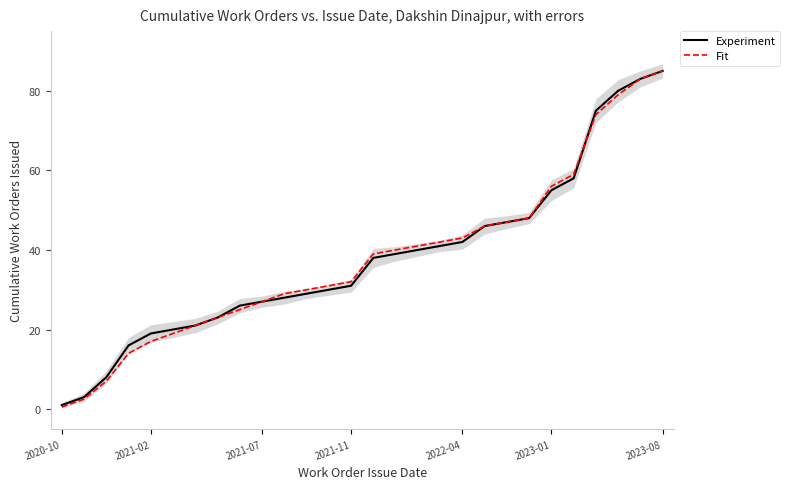

Read the Experiment value at 10.

28.0